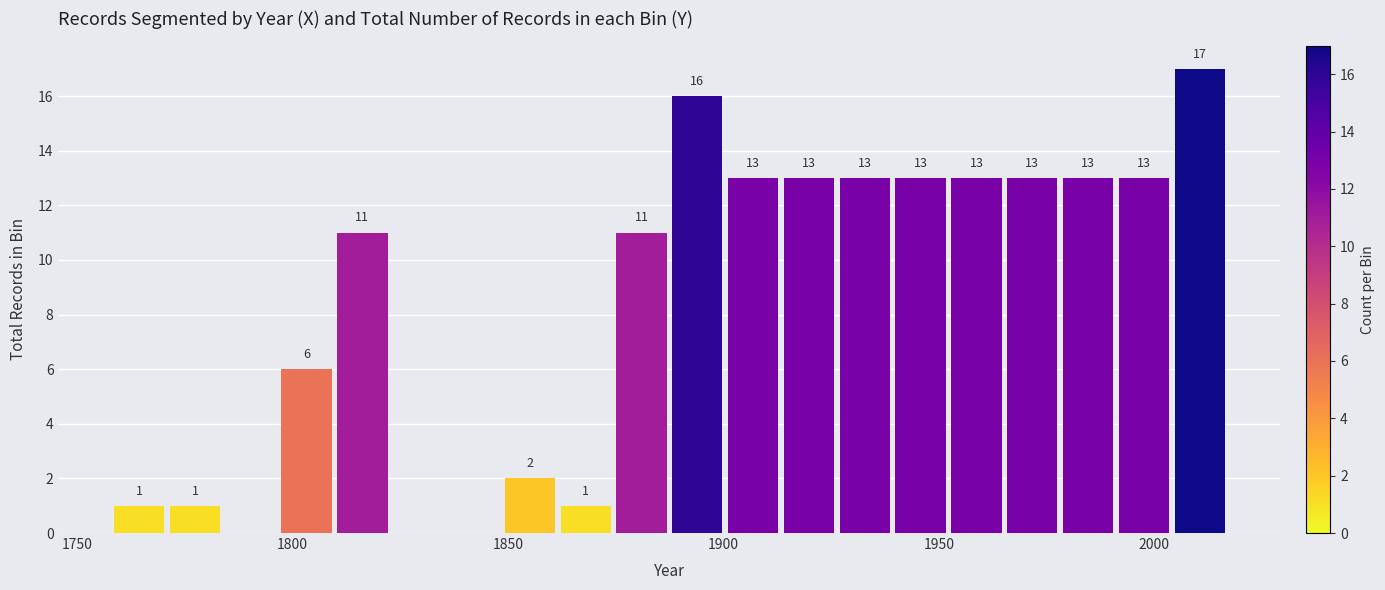

Read against the x-axis, roughly where is the centre of the tallest bar?

2010